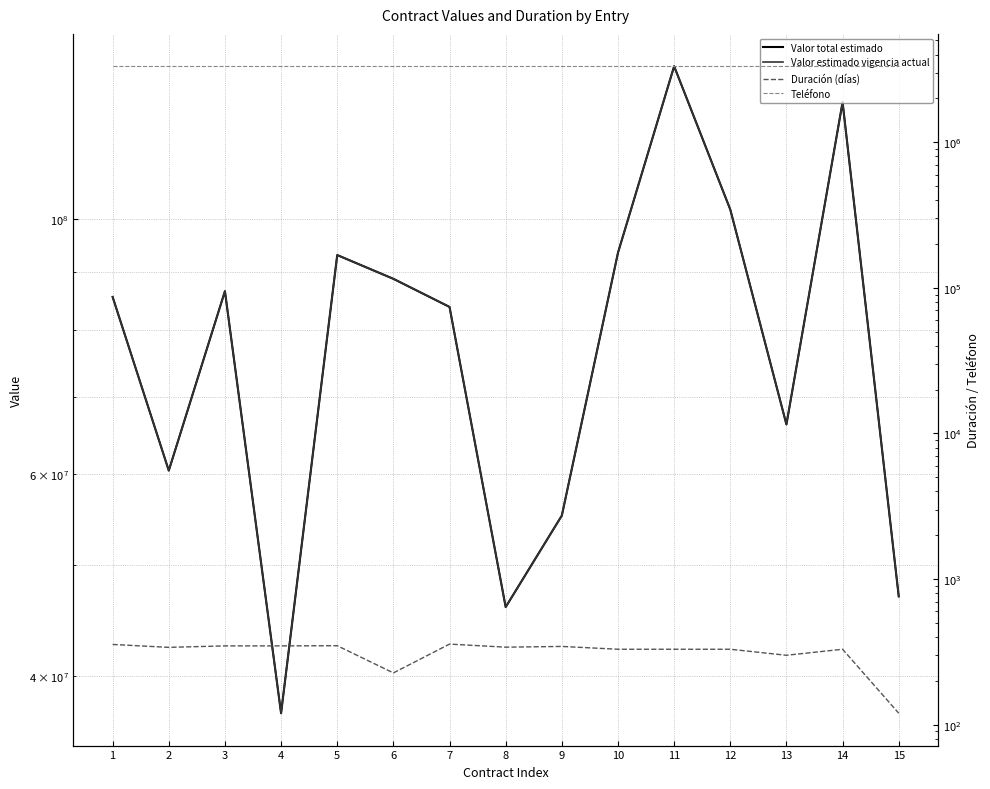

What is the value of the Valor estimado vigencia actual point at the 14th from the left?

126500000